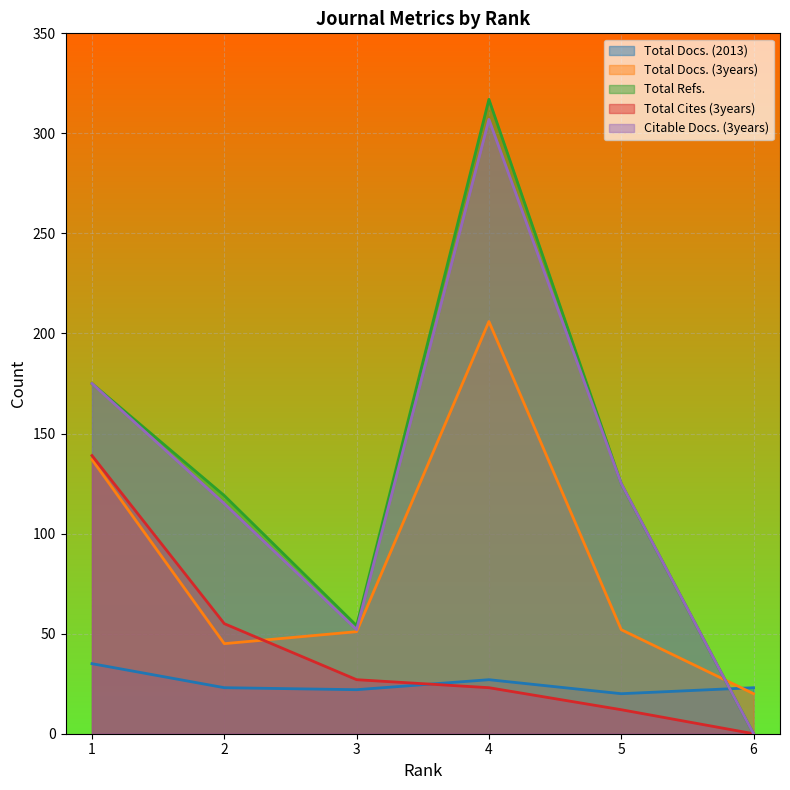

What is the difference between the Total Docs. (3years) values at 1 and 5?

85